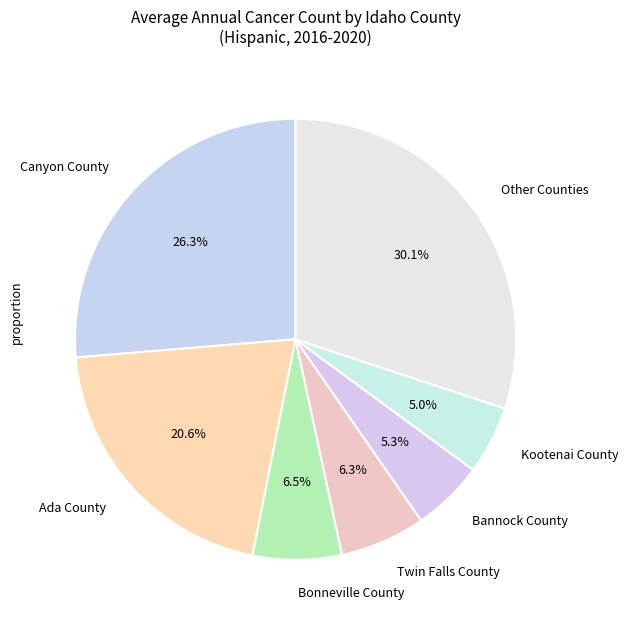

What portion of the pie excludes Twin Falls County?

93.7%